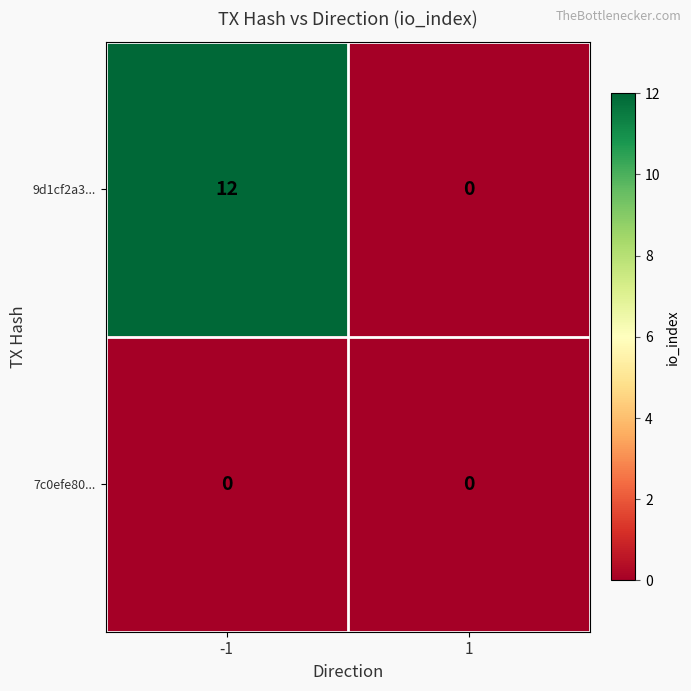

The 7c0efe80... series shows 0 at 1. True or false?

True